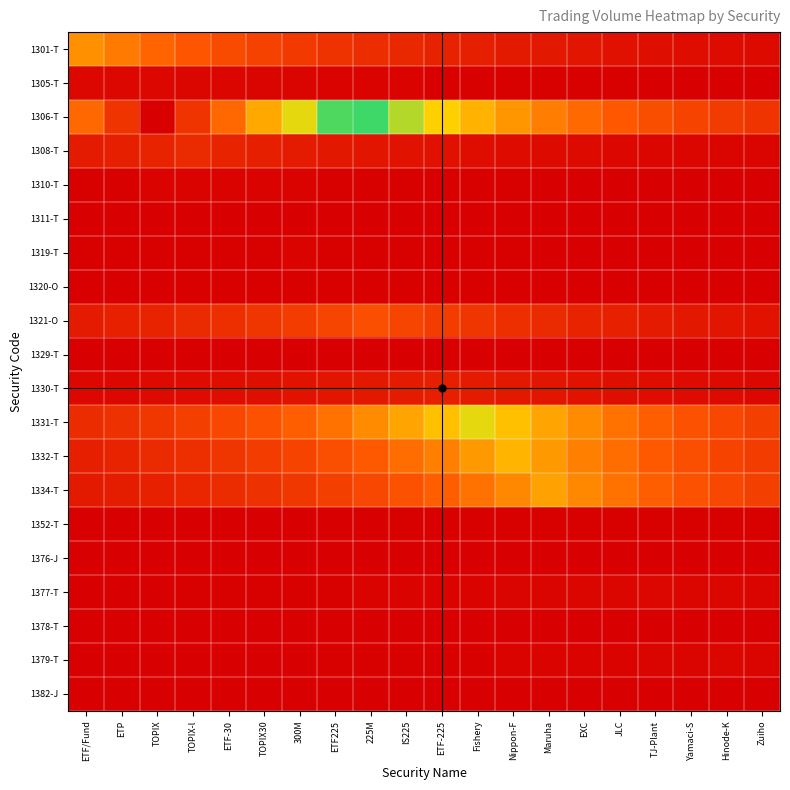

Count the number of categories in the chart.

20